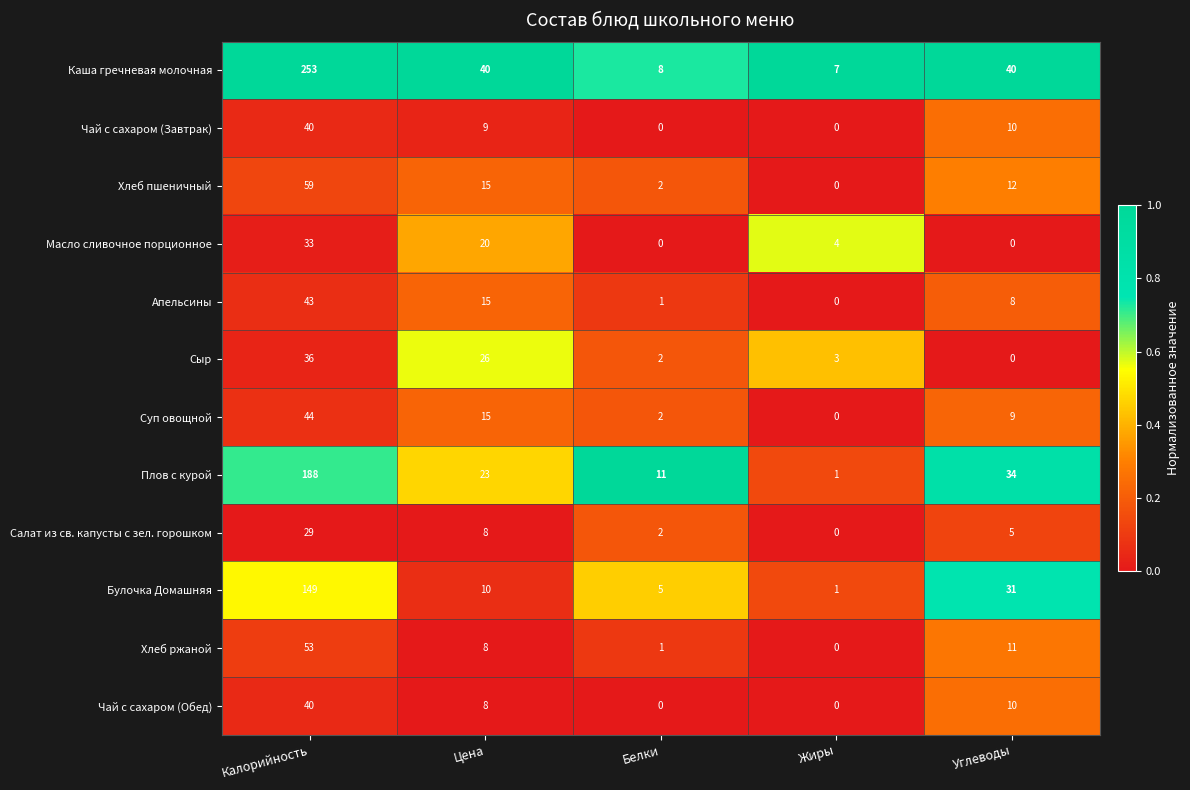

Where is Салат из св. капусты с зел. горошком nearest to the value 14?

Цена